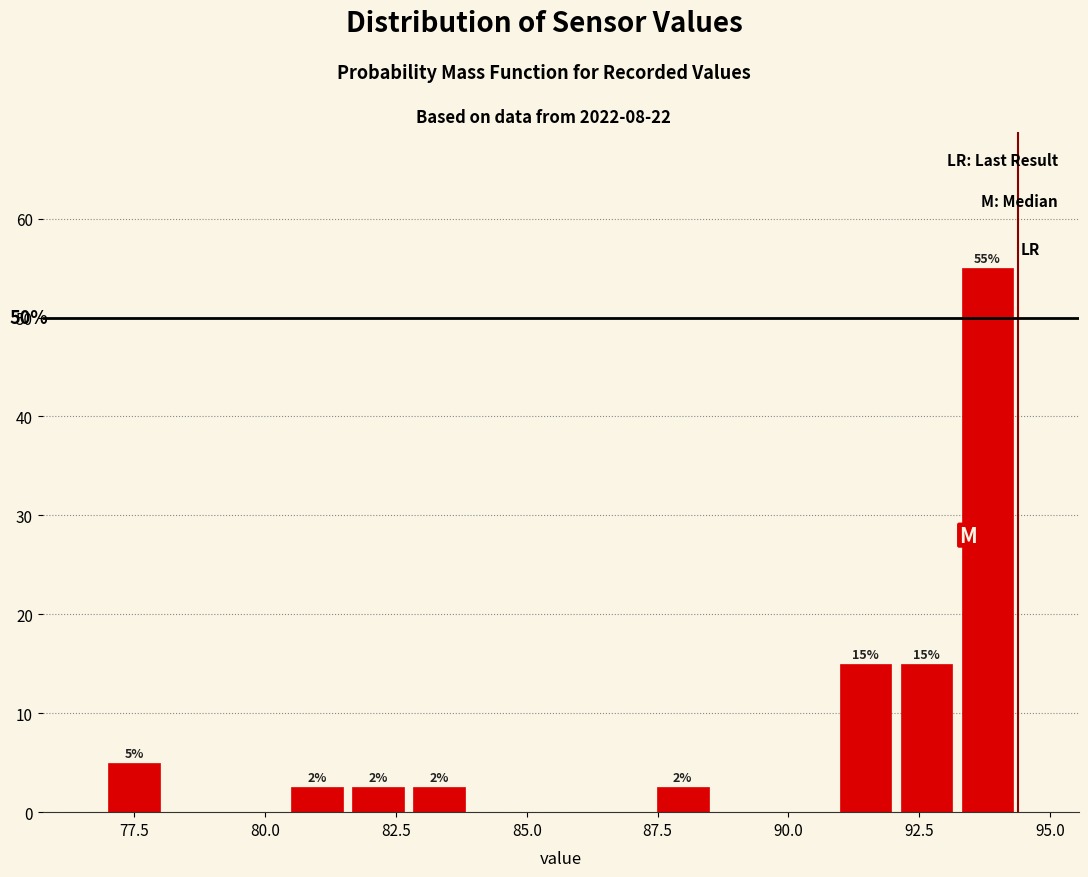

Around what value on the x-axis is the tallest bar? Give the approximate position of its centre, as read against the axis.

94.0